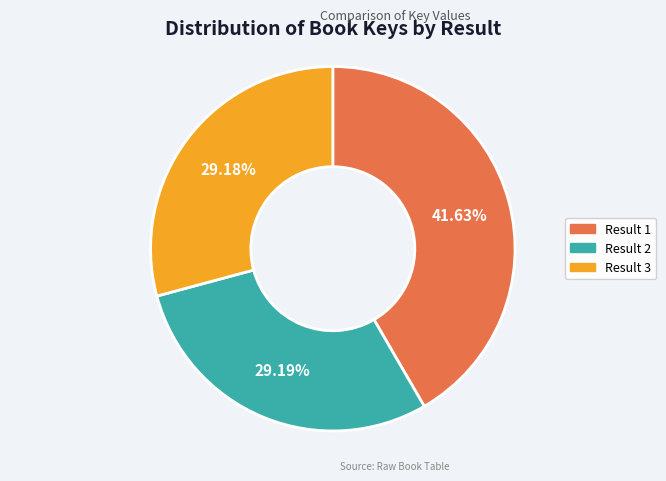

Is there any slice that represents more than half of the pie?

No